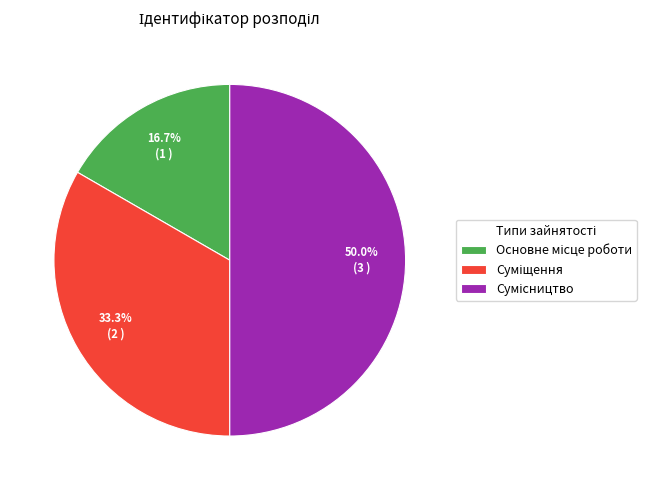

Do Суміщення and Сумісництво together represent more than half of the pie?

Yes